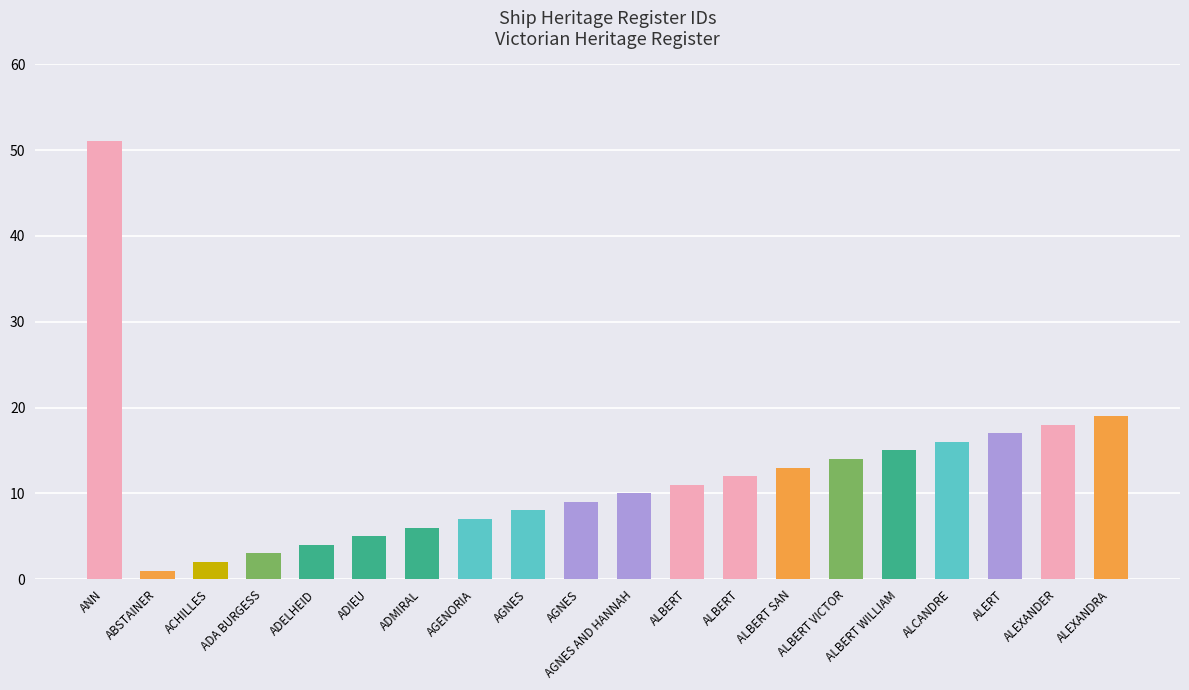

Is it true that the value at ALBERT is 11?

True